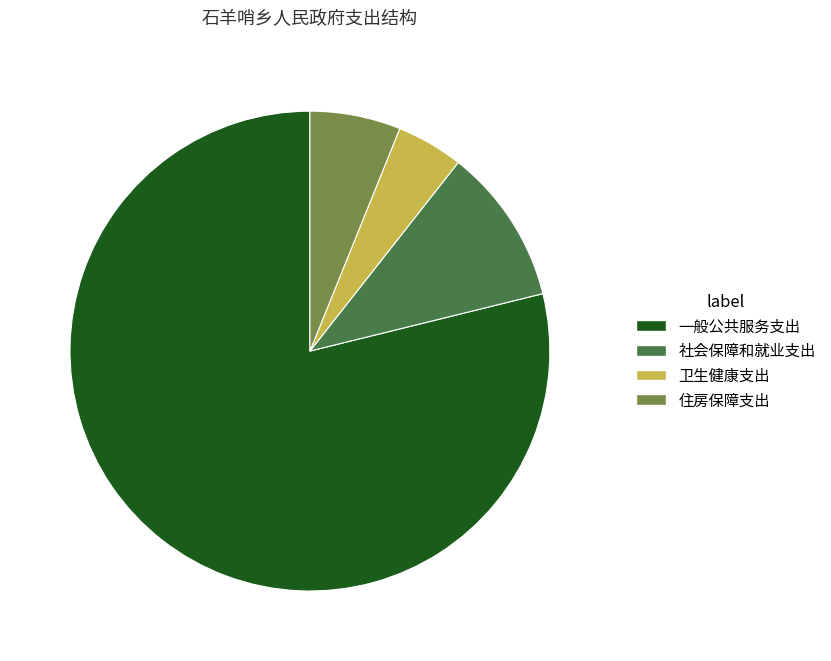

Is there any slice that represents more than half of the pie?

Yes